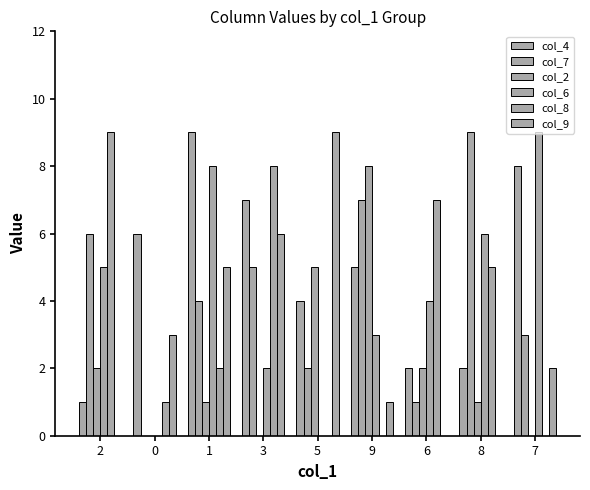

Are the bars grouped side by side (vs. stacked)?

Yes